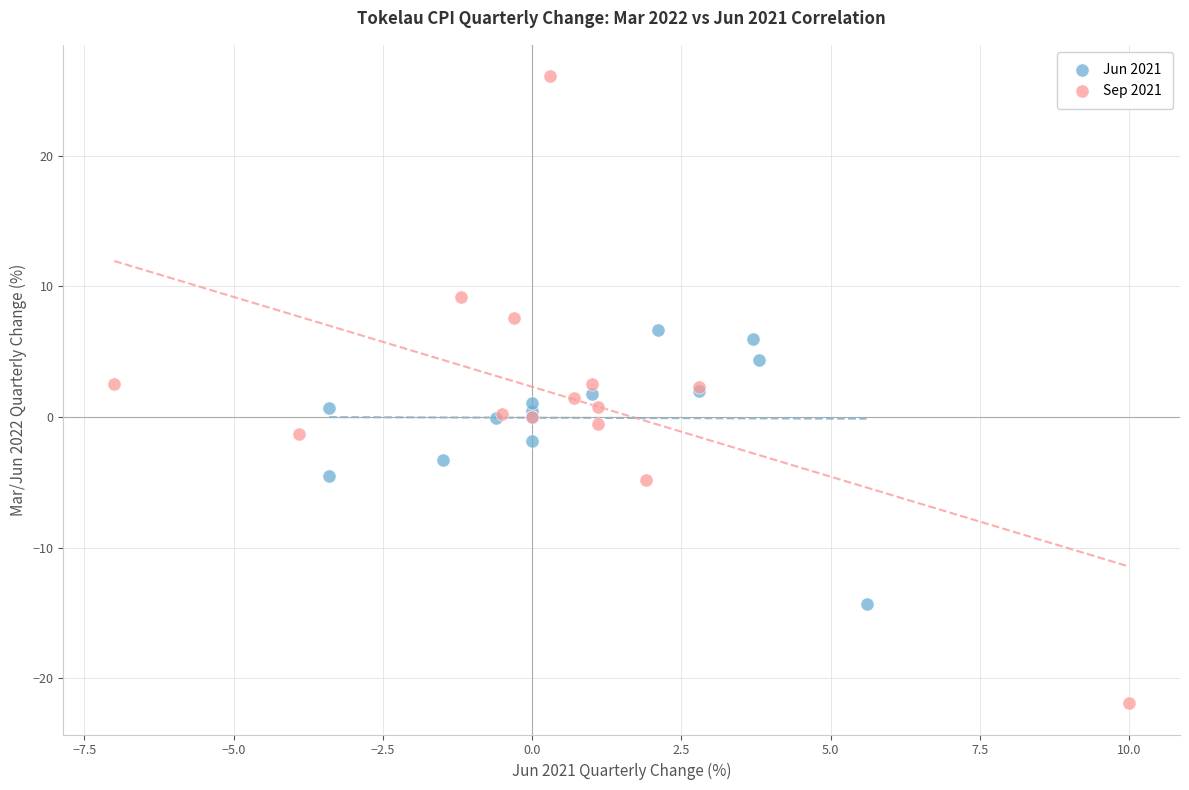

Which series contains the lowest Y value?

Sep 2021